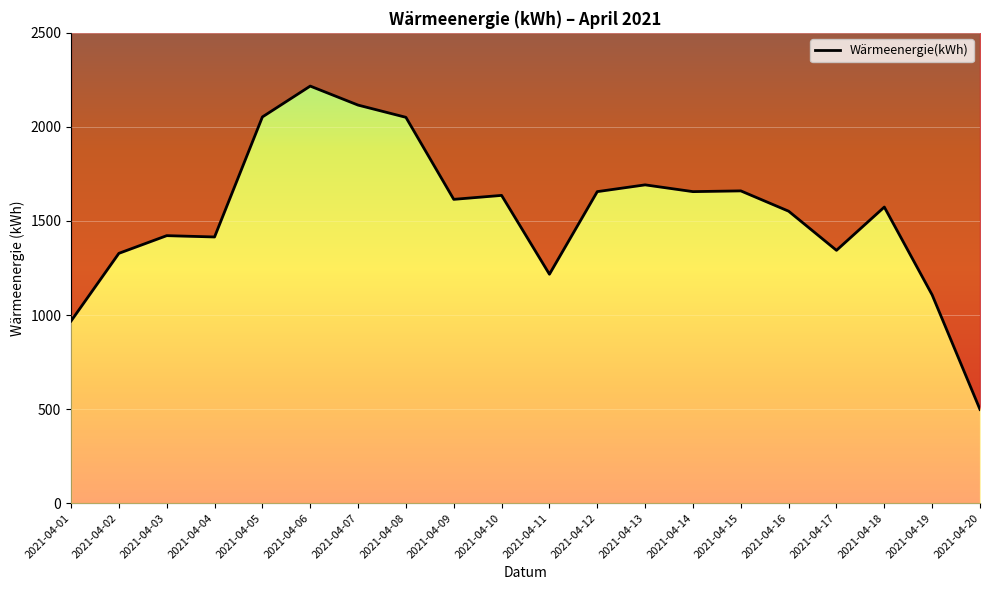

Approximately how many times larger is the value at 2021-04-11 compared to 2021-04-15?

0.7